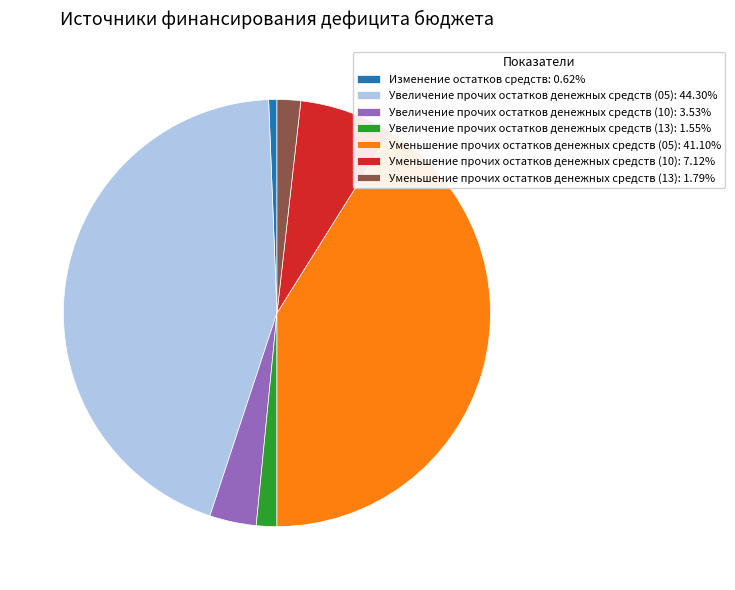

True or false: Изменение остатков средств accounts for 12% of the total.

False